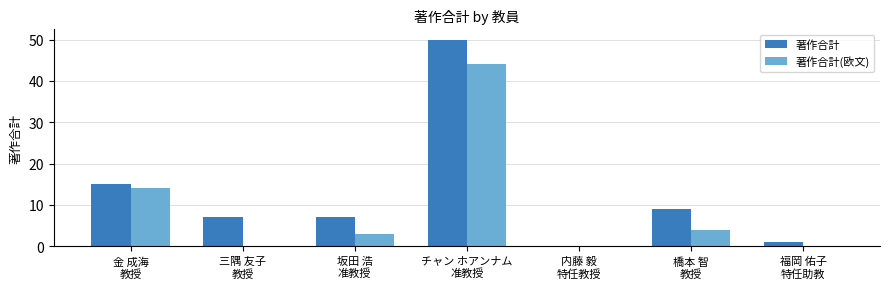

What is the greatest value displayed?

50